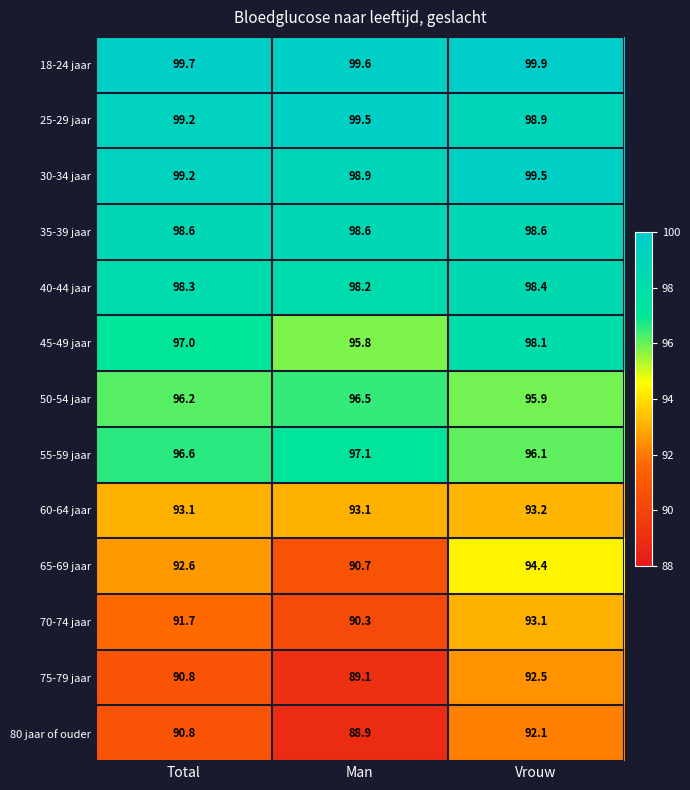

Which label corresponds to the smallest value in the chart?

Man